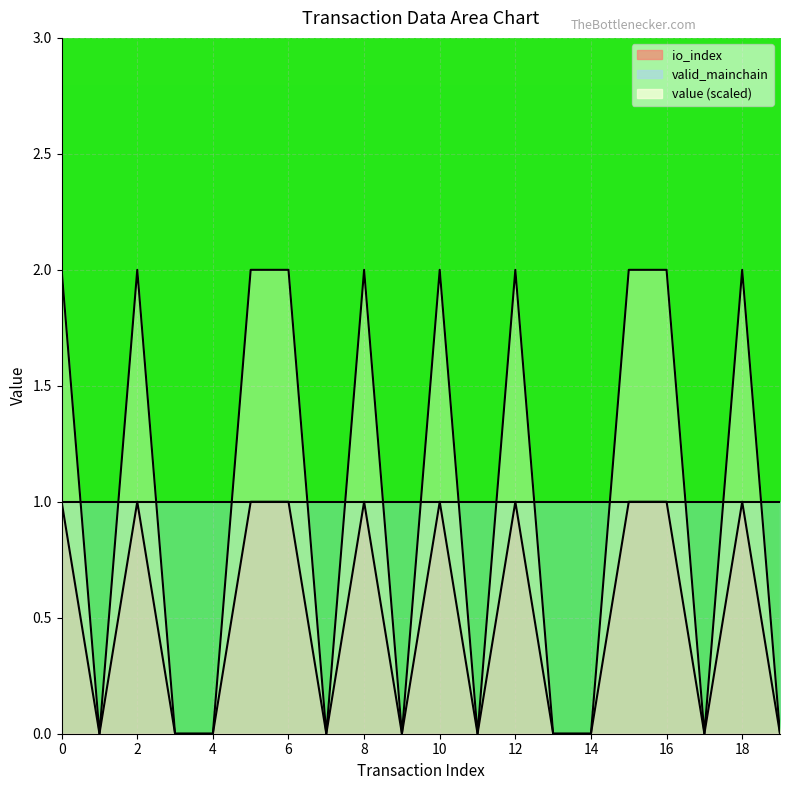

The value of io_index at 14 is 0.0. True or false?

True